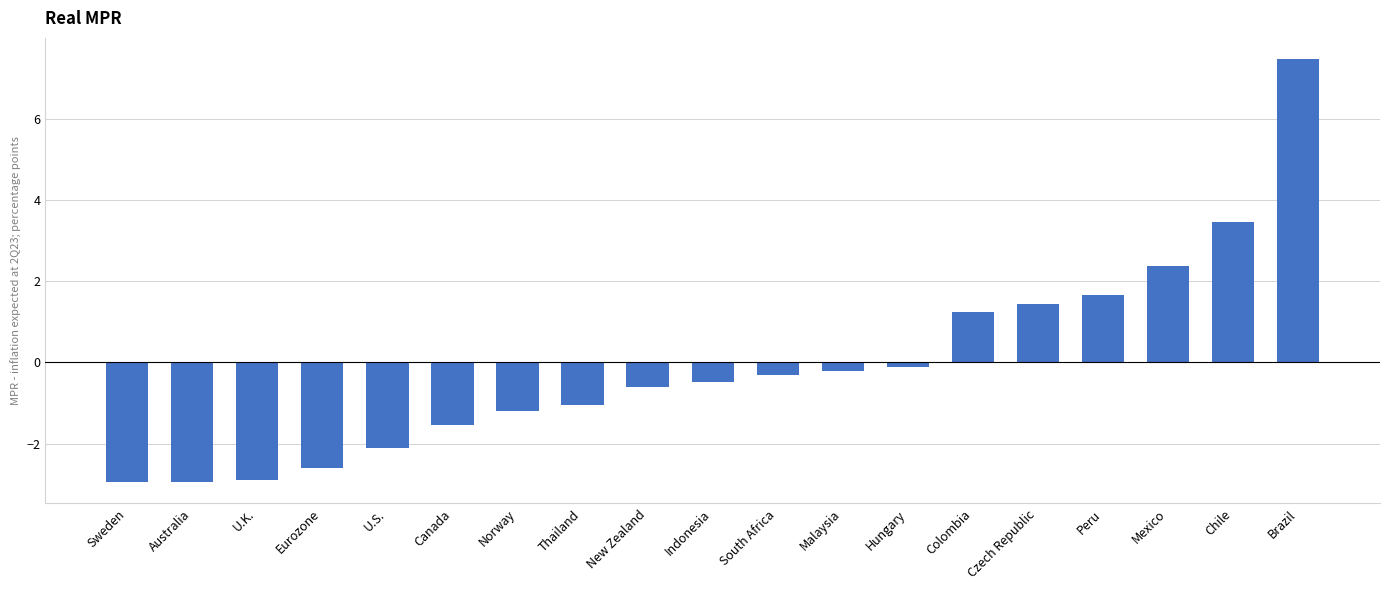

What is the label of the 15th bar from the right?

U.S.